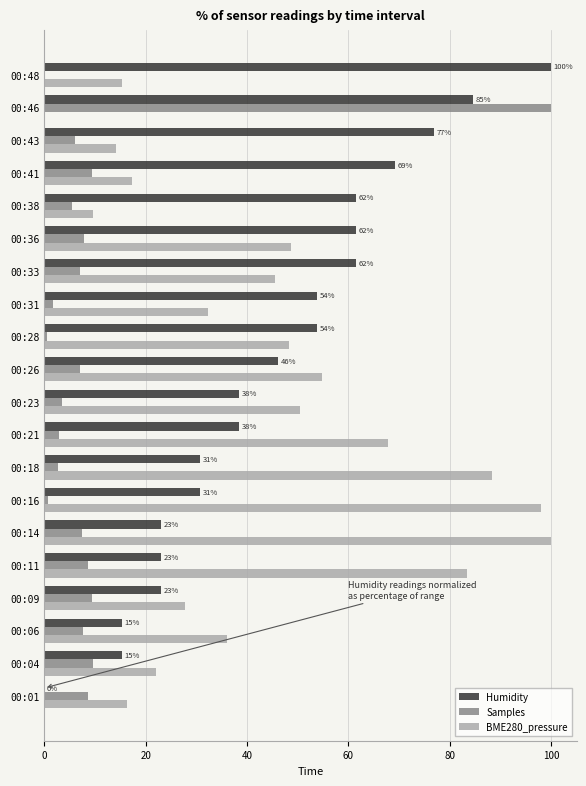

True or false: Samples has a value of 3.4 at 00:23.

True